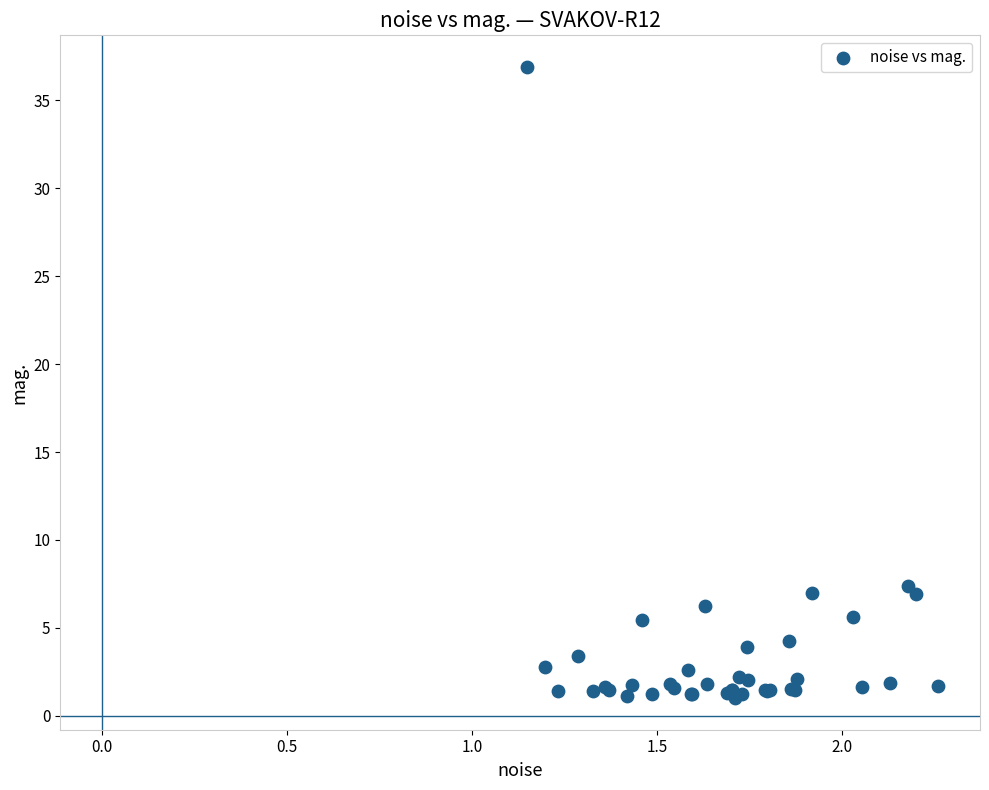

What Y value in the scatter plot is closest to 18?

7.4